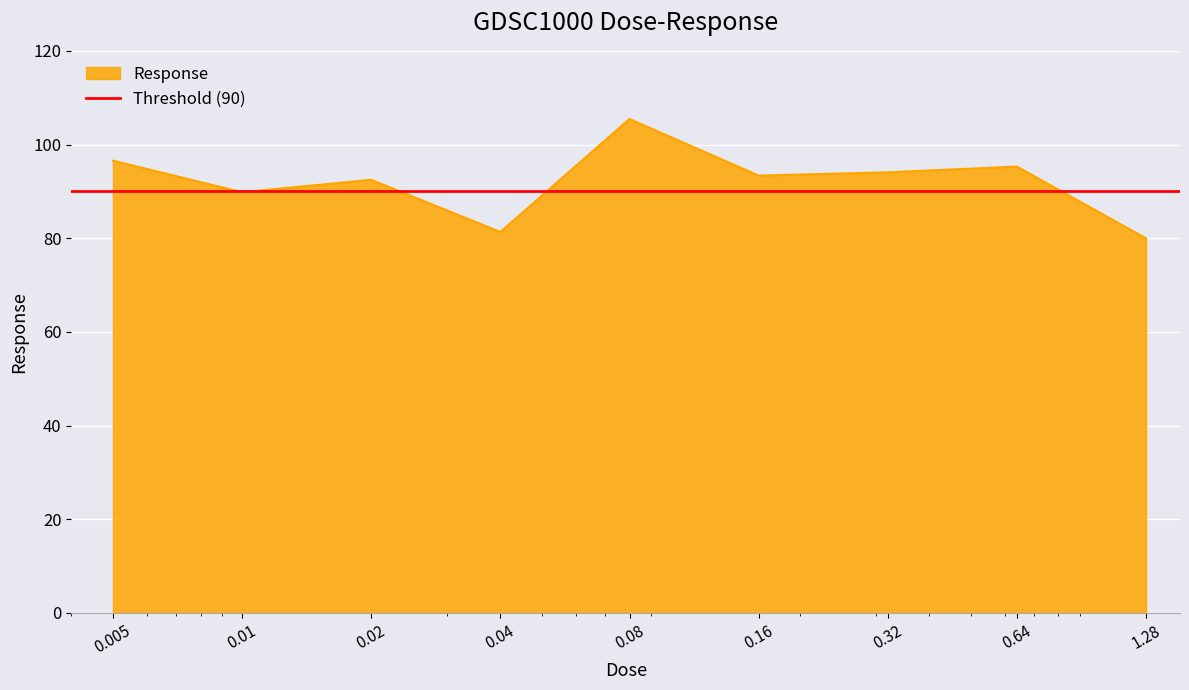

List the labels in order of value, smallest first.

1.28, 0.04, 0.01, 0.02, 0.16, 0.32, 0.64, 0.005, 0.08